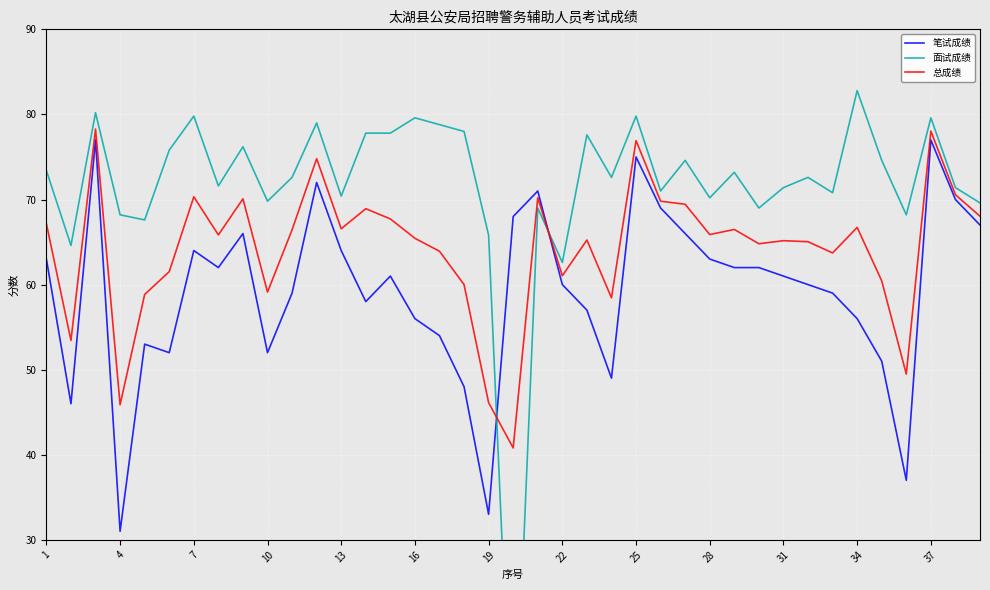

How many data points in 总成绩 are less than 65?

15